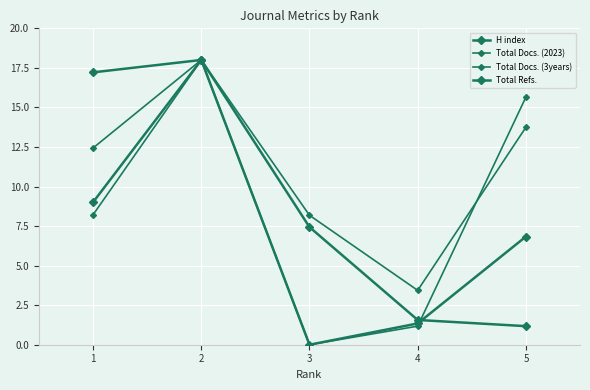

List the series in order of their peak value, lowest first.

H index, Total Docs. (2023), Total Docs. (3years), Total Refs.